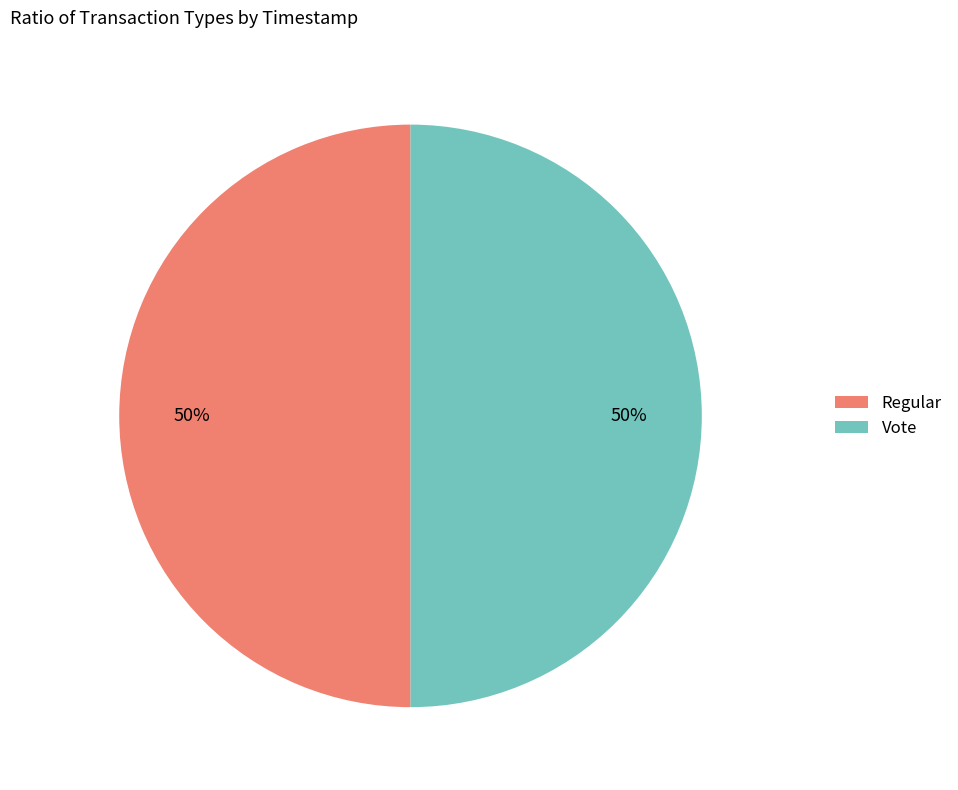

How many slices are in this pie chart?

2